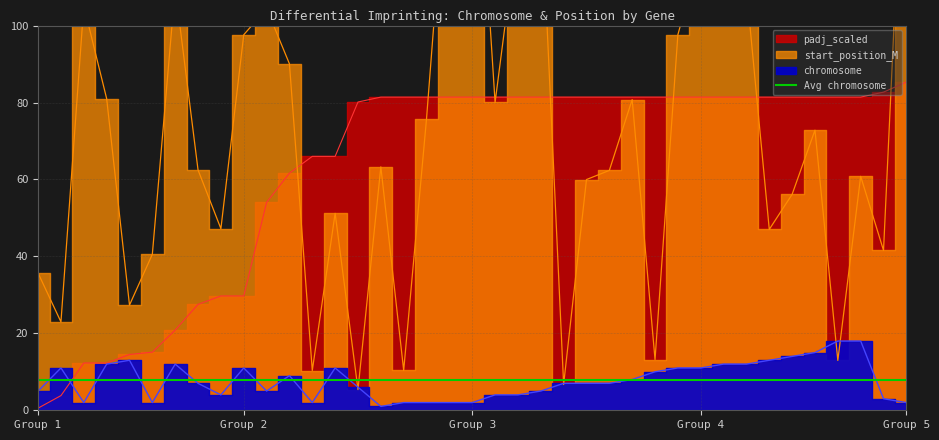

What position from the left is Group 4?

30